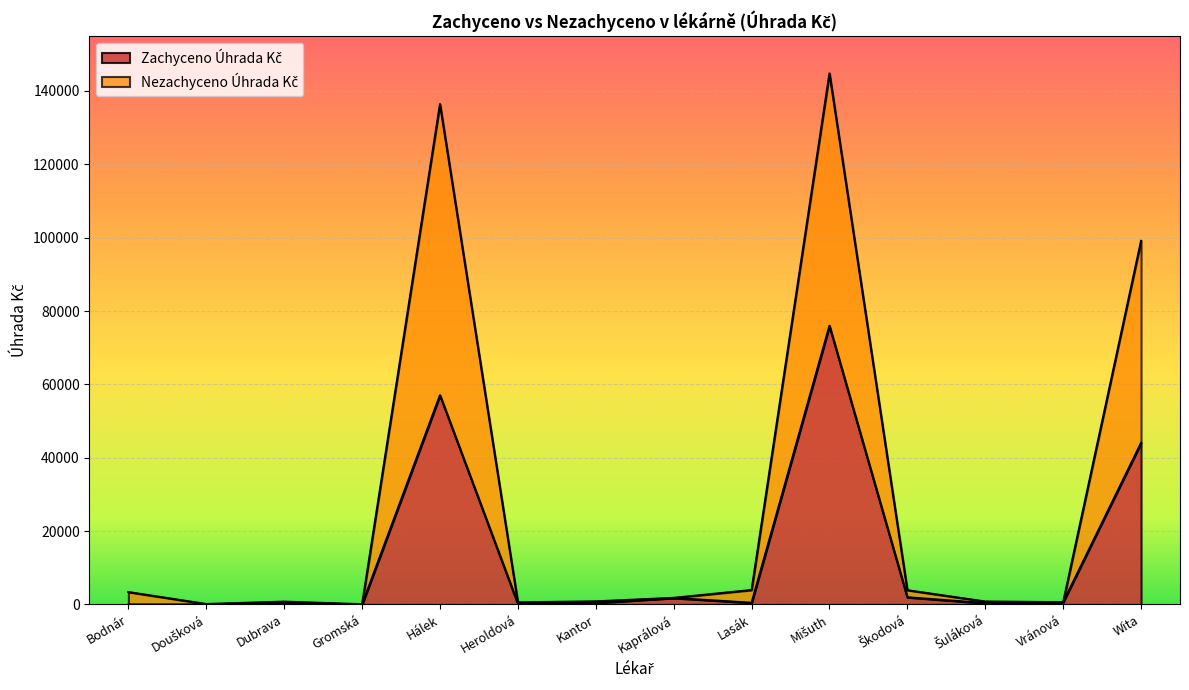

At Hálek, list the series in order from largest to smallest.

Nezachyceno Úhrada Kč, Zachyceno Úhrada Kč